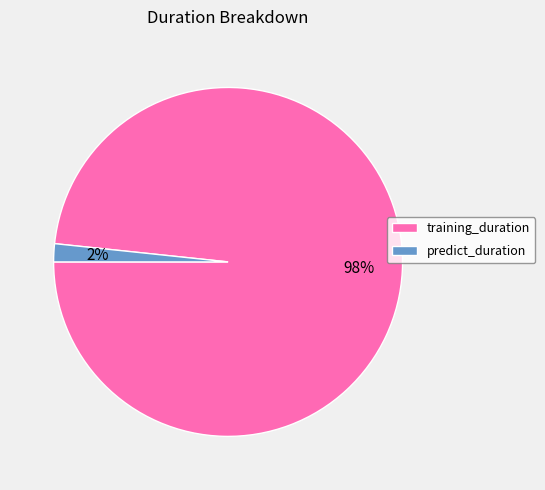

Do training_duration and predict_duration together represent more than half of the pie?

Yes